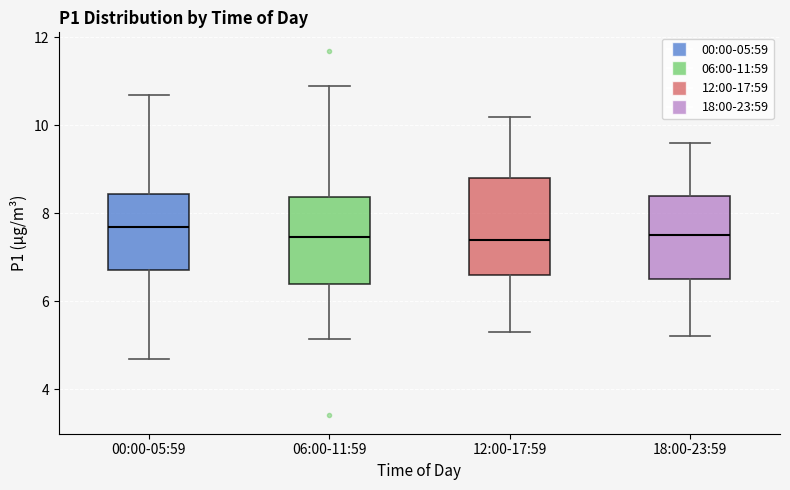

Reading left to right, transcribe this box plot: for each box, give where its median line is, the range the box spans, and where its two whiskers end, as read against the y-axis. The values are not printed on the chart, so give them approximately, as read against the axis.

00:00-05:59: median 7.6, box 6.8 to 8.4, whiskers 4.6 to 10.8
06:00-11:59: median 7.4, box 6.4 to 8.4, whiskers 5.2 to 11.0
12:00-17:59: median 7.4, box 6.6 to 8.8, whiskers 5.4 to 10.2
18:00-23:59: median 7.6, box 6.6 to 8.4, whiskers 5.2 to 9.6